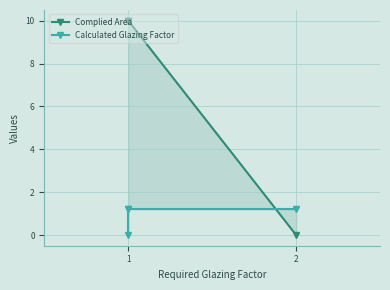

List the series in order of their overall mean, highest first.

Complied Area, Calculated Glazing Factor